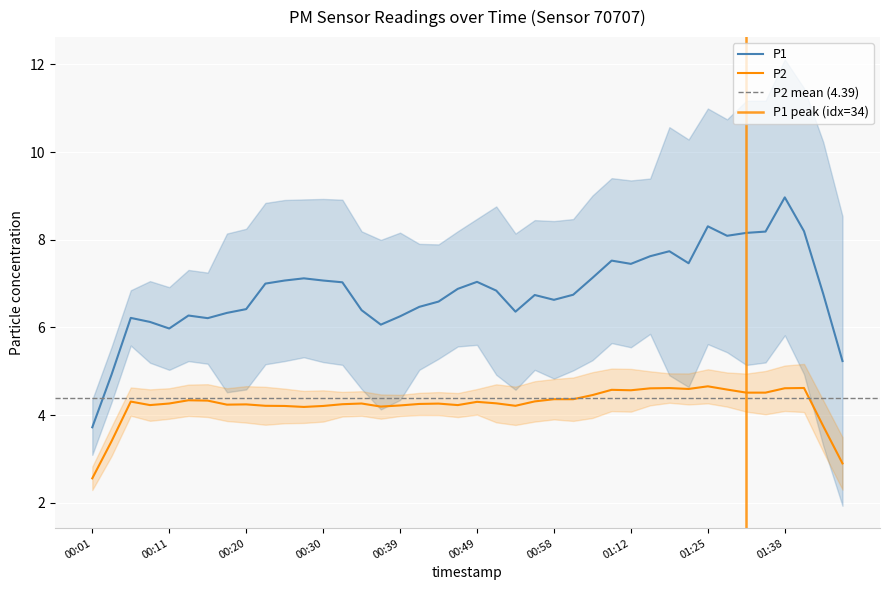

How many data points in P2 are above 4?

39